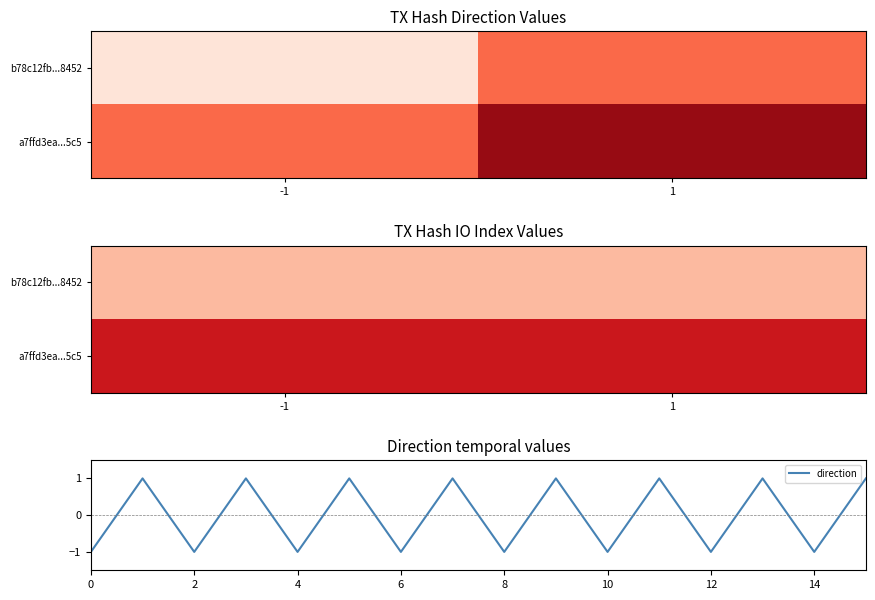

Which category has the highest value across all series?

1